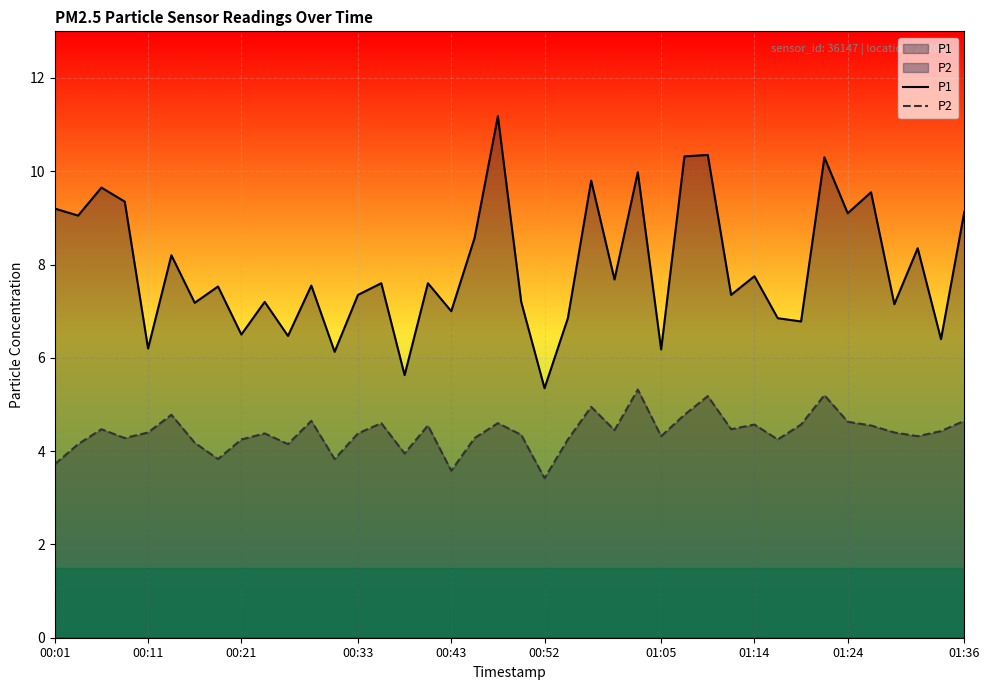

List the series in order of their overall mean, highest first.

P1, P2